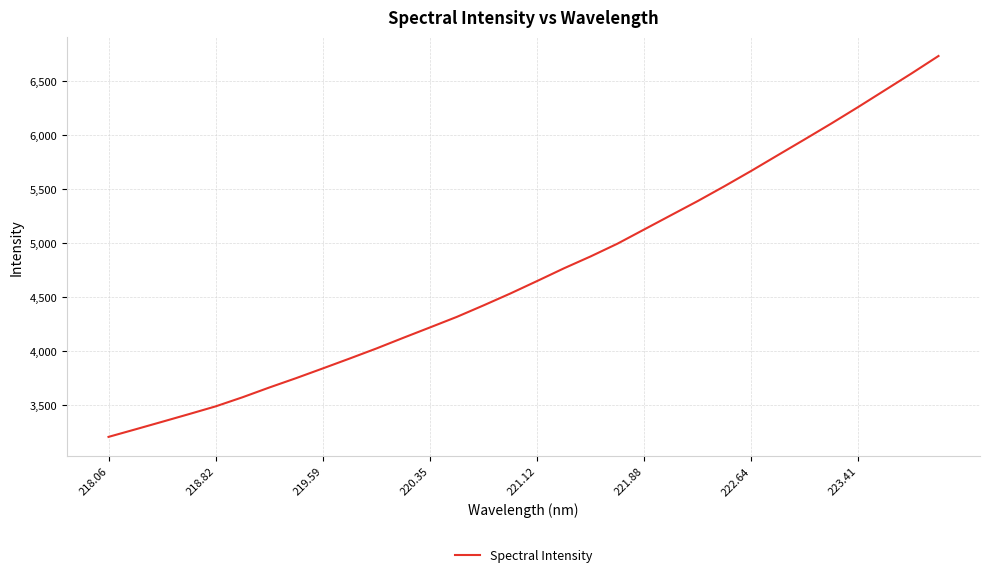

What is the greatest value displayed?

6727.3